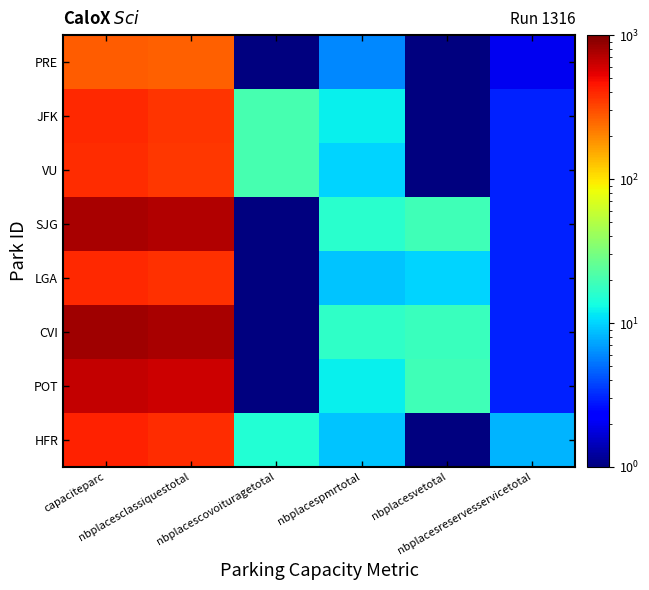

Which label corresponds to the smallest value in the chart?

nbplacesvetotal